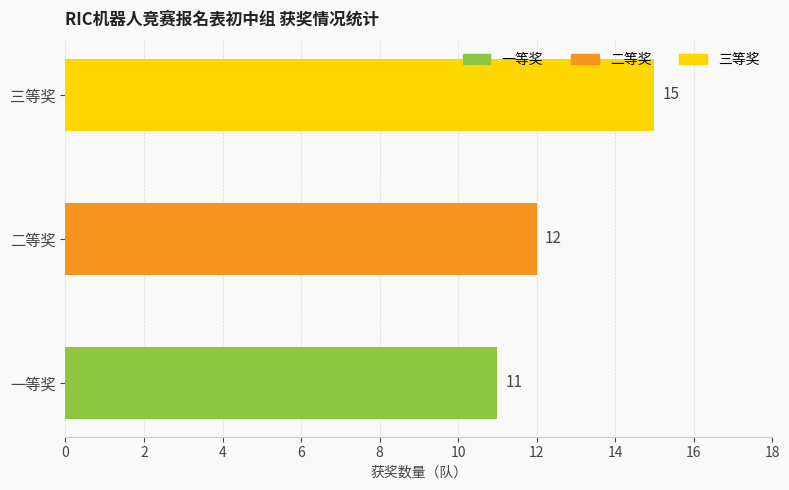

List the labels in order of value, largest first.

三等奖, 二等奖, 一等奖